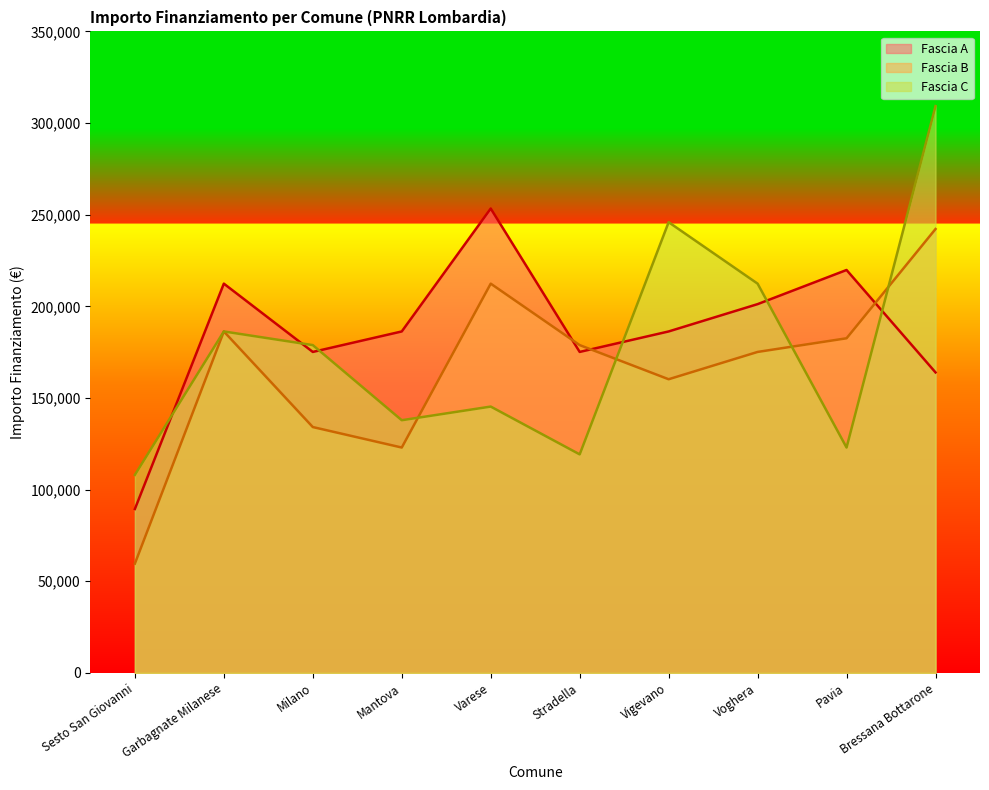

What is the label of the 2nd point from the right?

Pavia